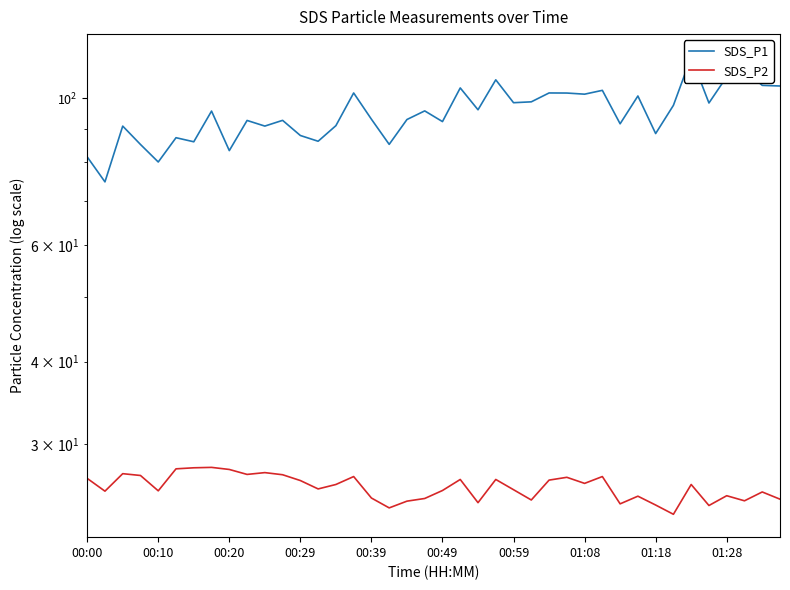

True or false: SDS_P2 has a value of 26.7 at 27.

True